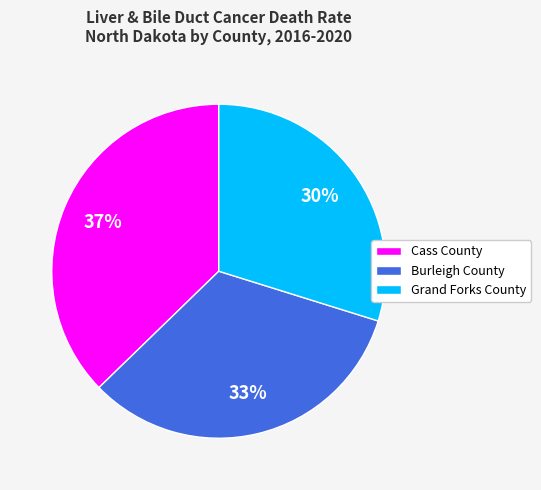

What is the ratio of the value at Grand Forks County to the value at Burleigh County?

0.9